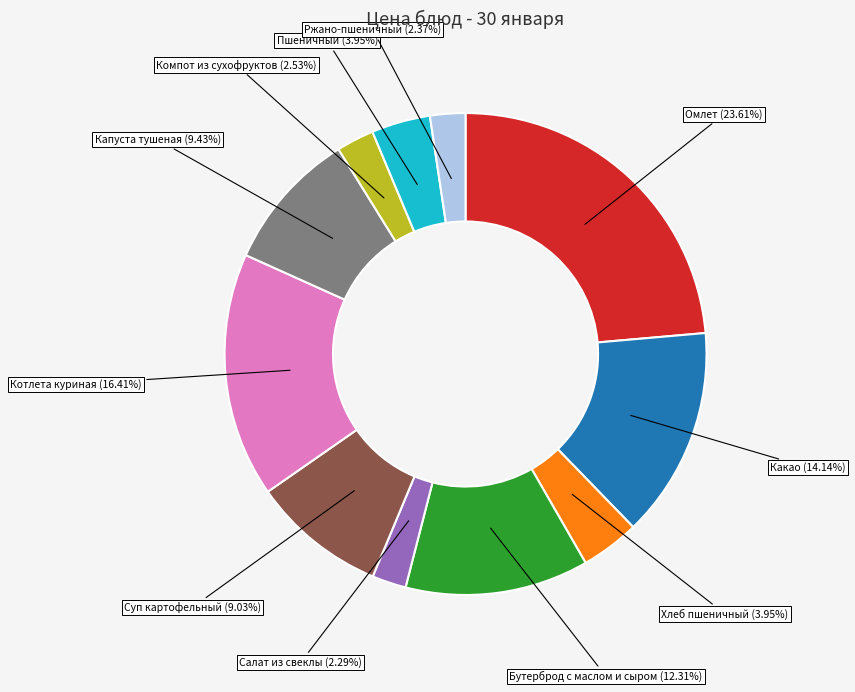

To the nearest percent, what portion does Хлеб пшеничный represent?

4%